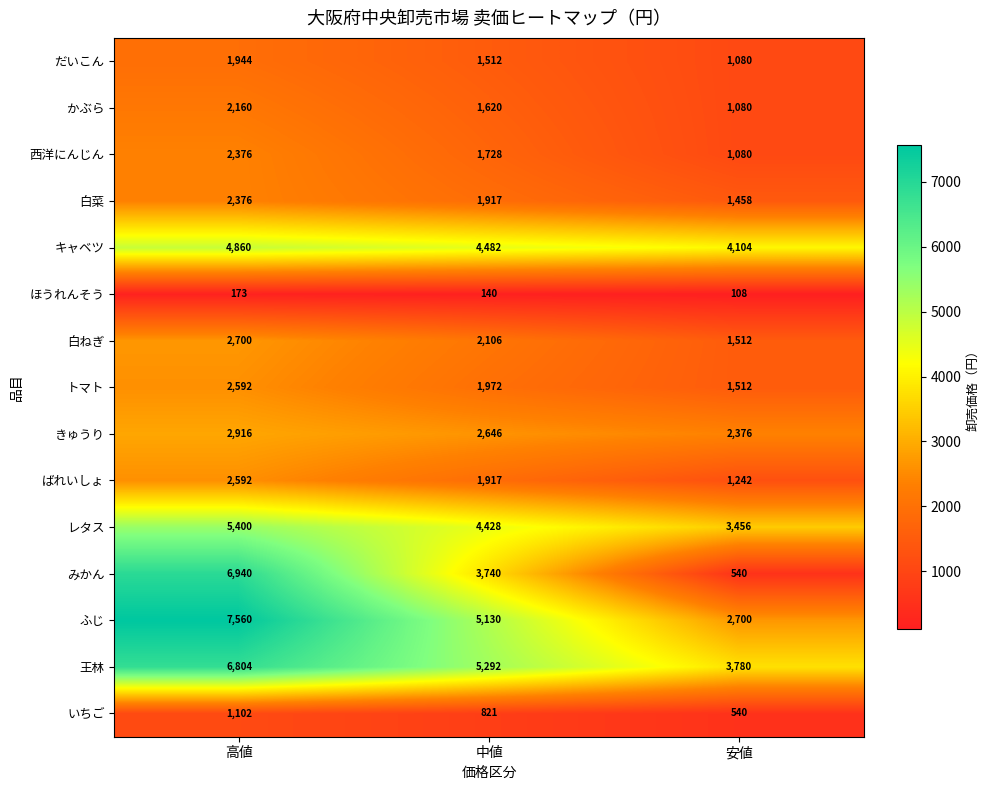

List the labels in order of 白ねぎ value, largest first.

高値, 中値, 安値